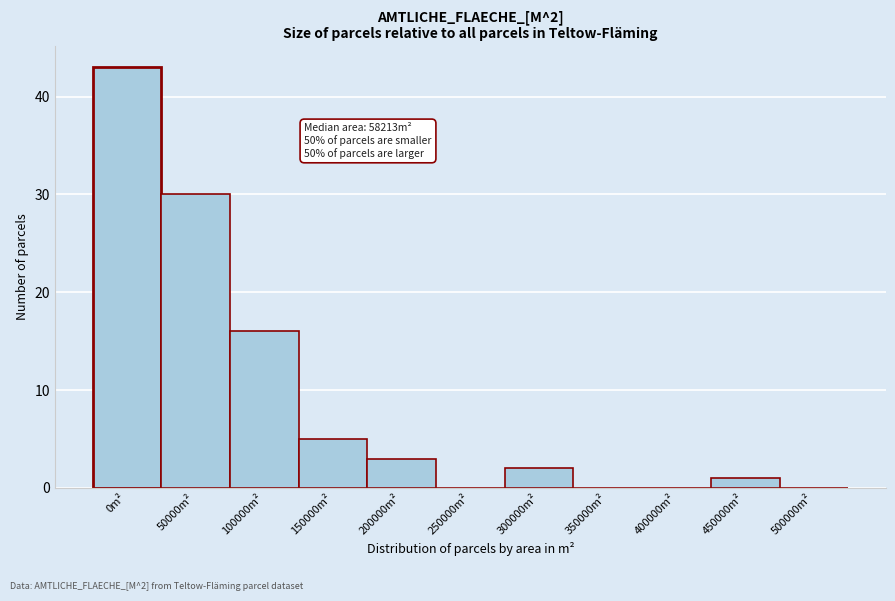

Reading left to right, extract all data points from this chart.

0m²=43	50000m²=30	100000m²=16	150000m²=5	200000m²=3	250000m²=0	300000m²=2	350000m²=0	400000m²=0	450000m²=1	500000m²=0